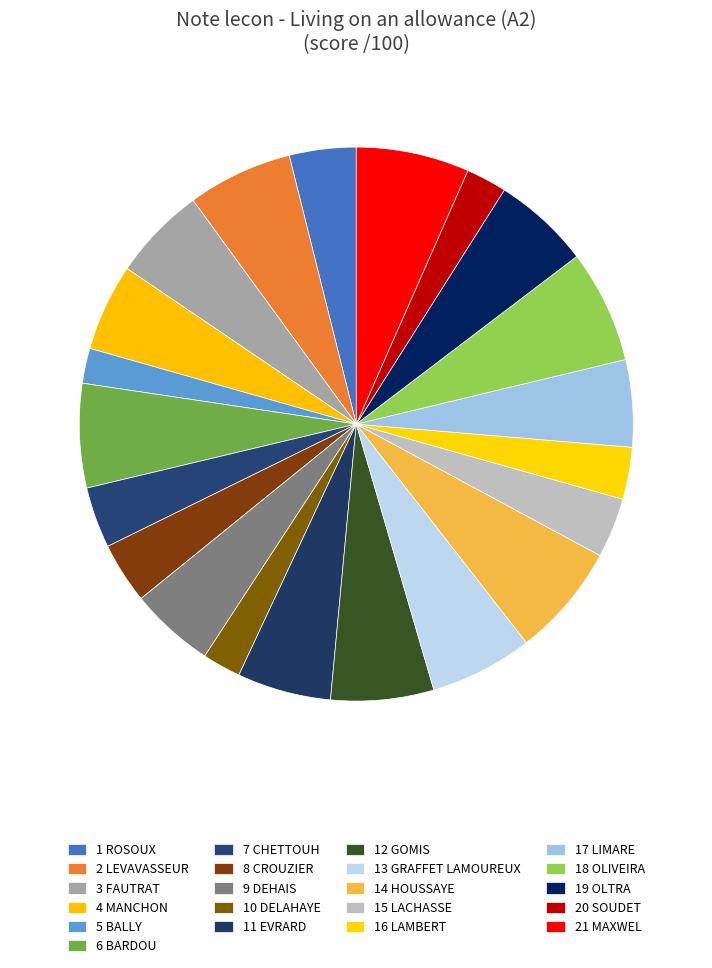

How many segments does this pie chart have?

21